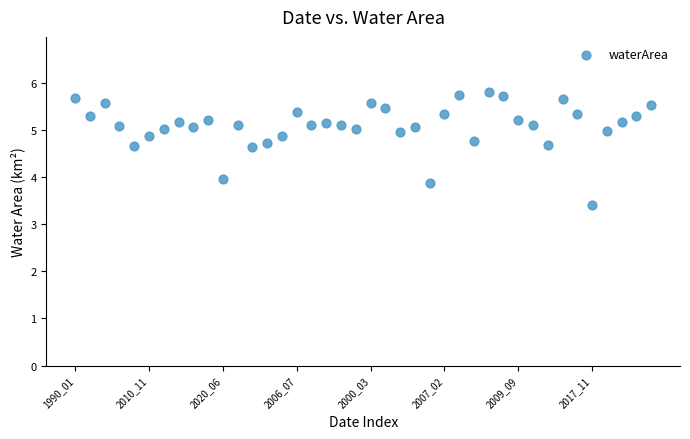

What is the range of Y values (max minus min)?

2.4